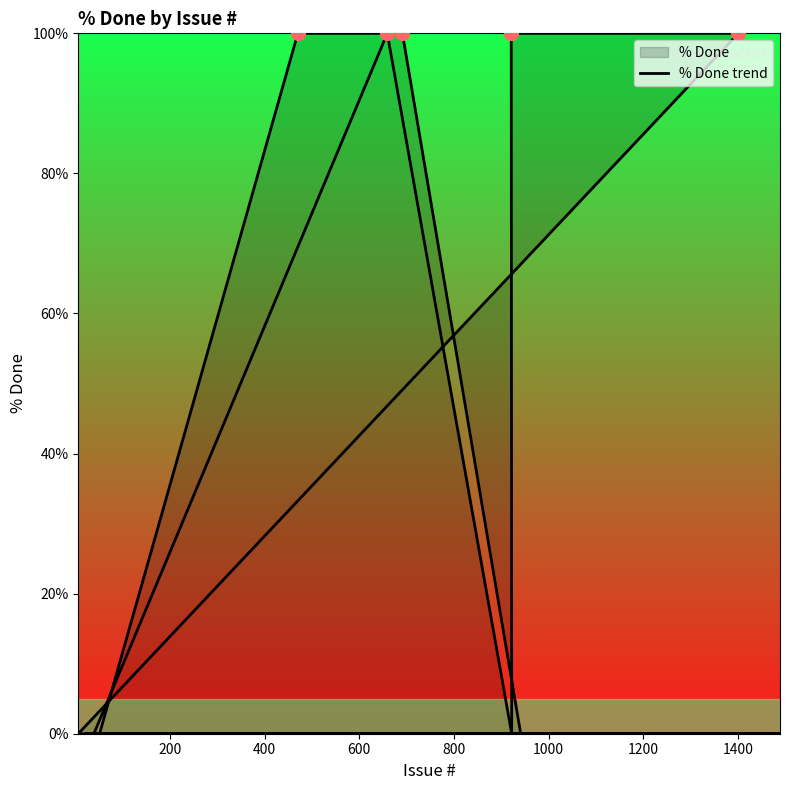

What is the difference between the second highest and second lowest values?

100